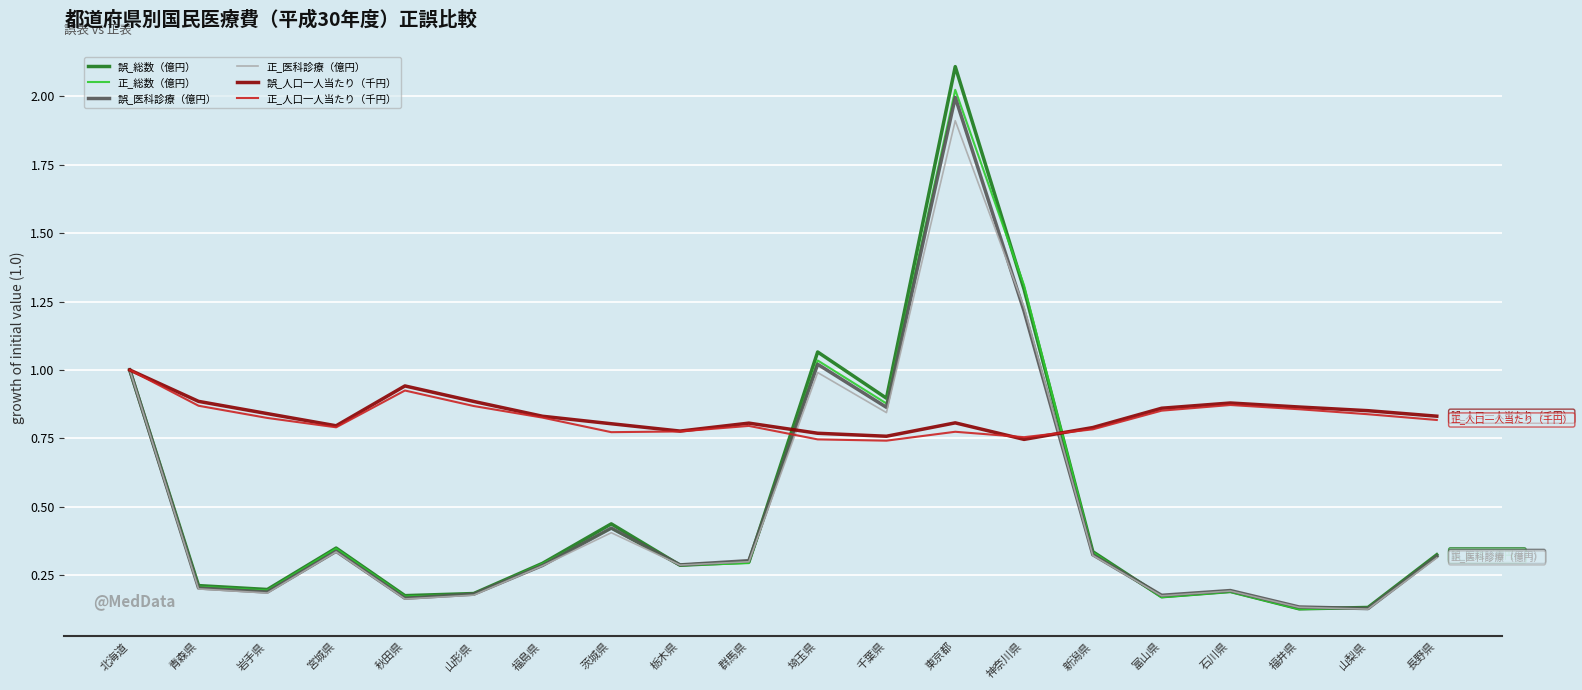

Does the chart display data point markers on the line(s)?

No